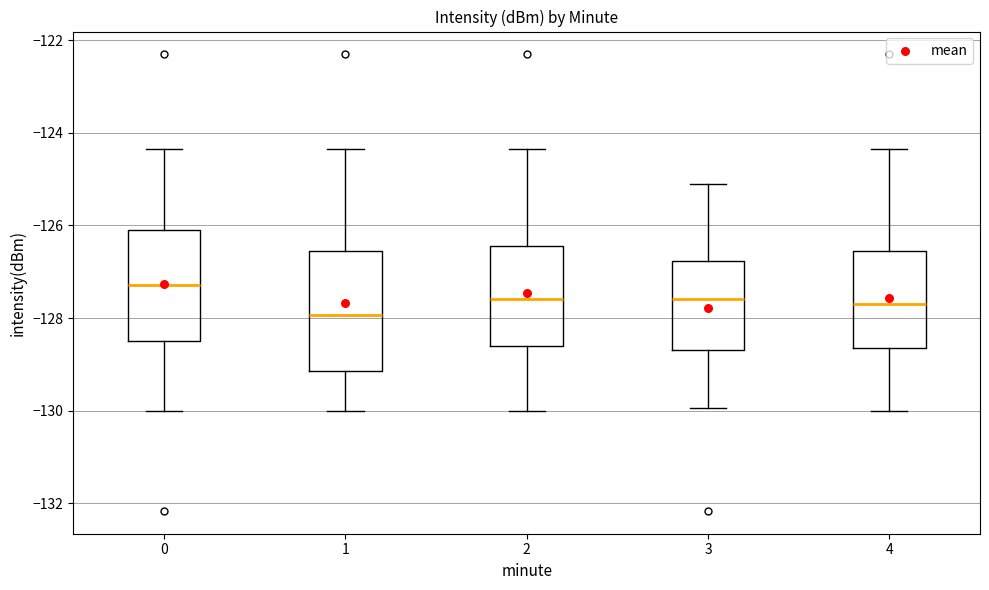

Reading left to right, read every box against the y-axis: the position of its median line, the range the box covers, and the ends of its whiskers. The values are not printed on the chart, so give them approximately, as read against the axis.

0: median -127.2, box -128.4 to -126.2, whiskers -130.0 to -124.4
1: median -128.0, box -129.2 to -126.6, whiskers -130.0 to -124.4
2: median -127.6, box -128.6 to -126.4, whiskers -130.0 to -124.4
3: median -127.6, box -128.6 to -126.8, whiskers -130.0 to -125.0
4: median -127.6, box -128.6 to -126.6, whiskers -130.0 to -124.4